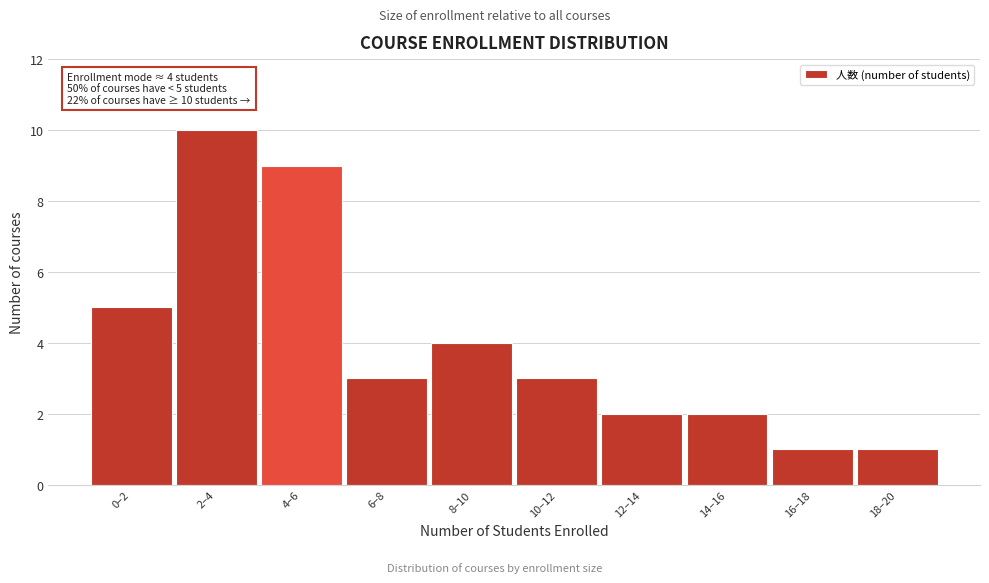

Reading left to right, list all the values displayed in this chart.

5	10	9	3	4	3	2	2	1	1